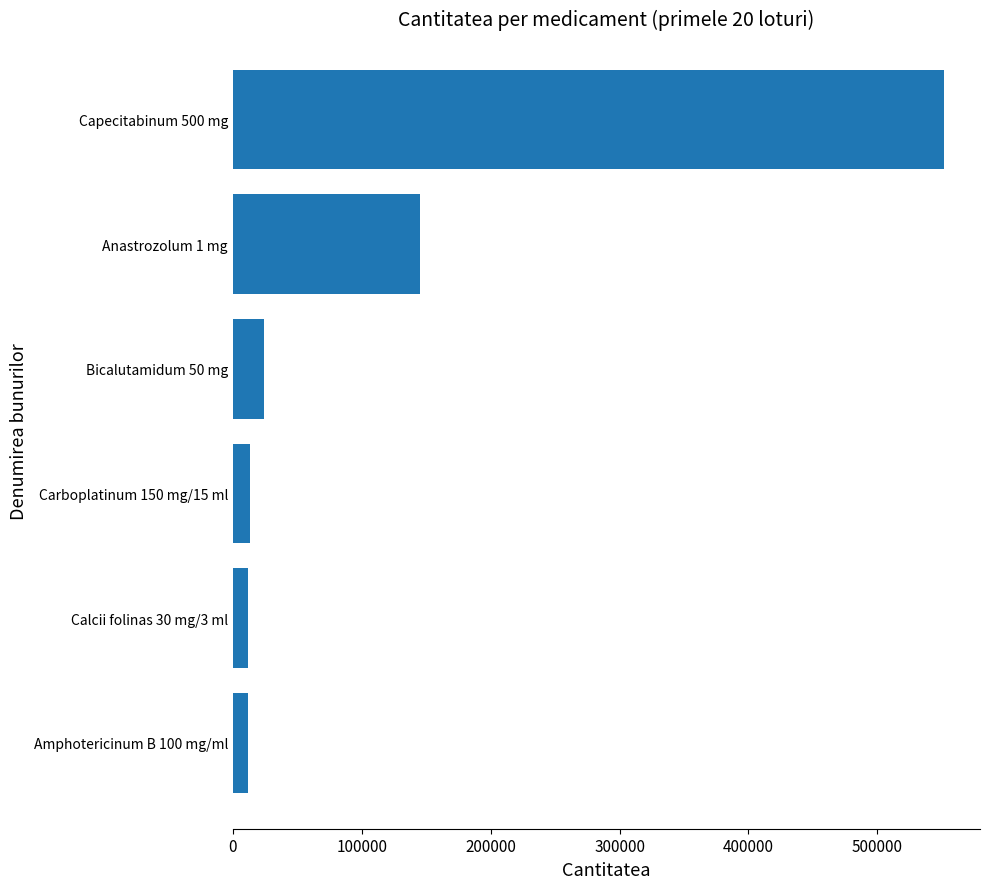

Is it true that the value at Anastrozolum 1 mg is 229066?

False